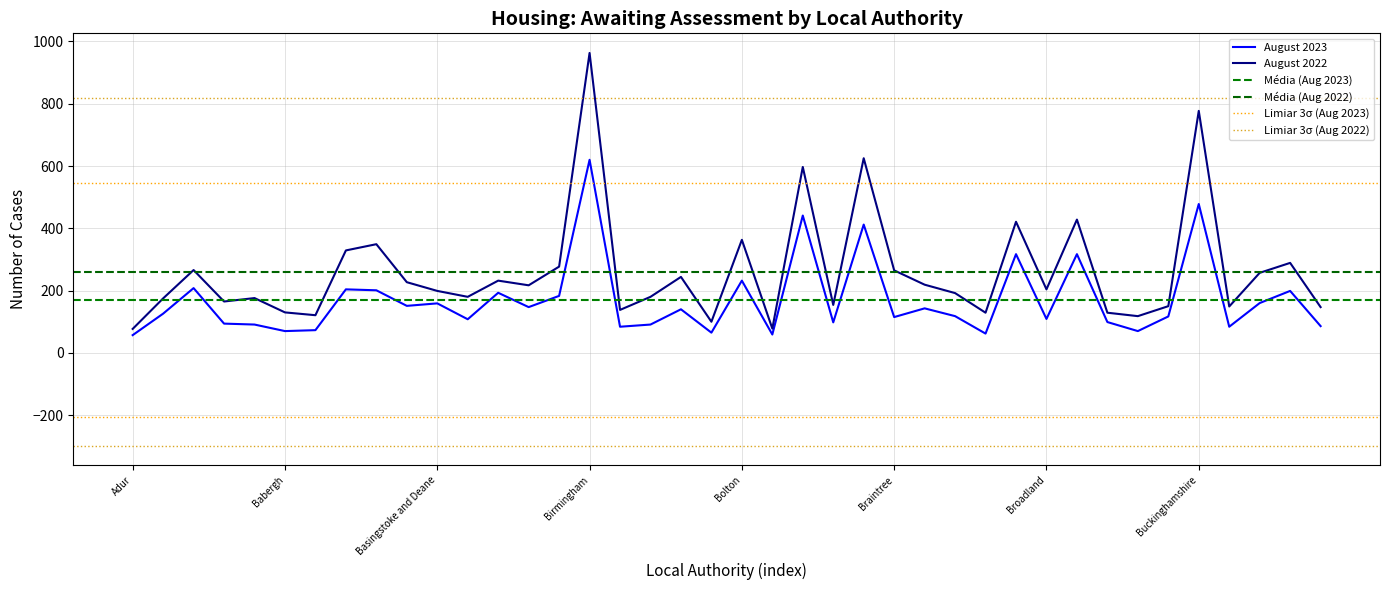

Which series changed the most between Blackburn with Darwen and Bradford?

August 2022